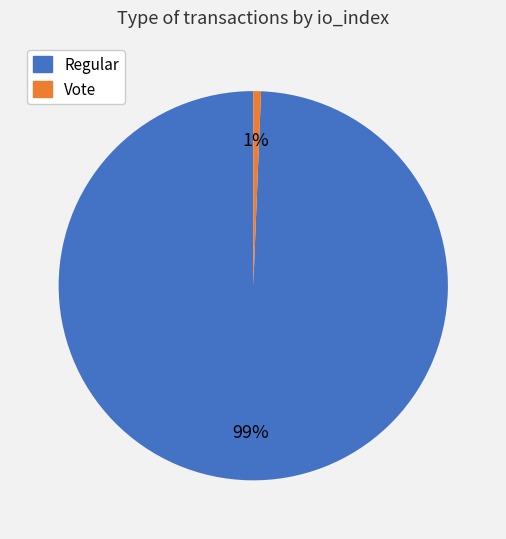

Which slice is the smallest?

Vote